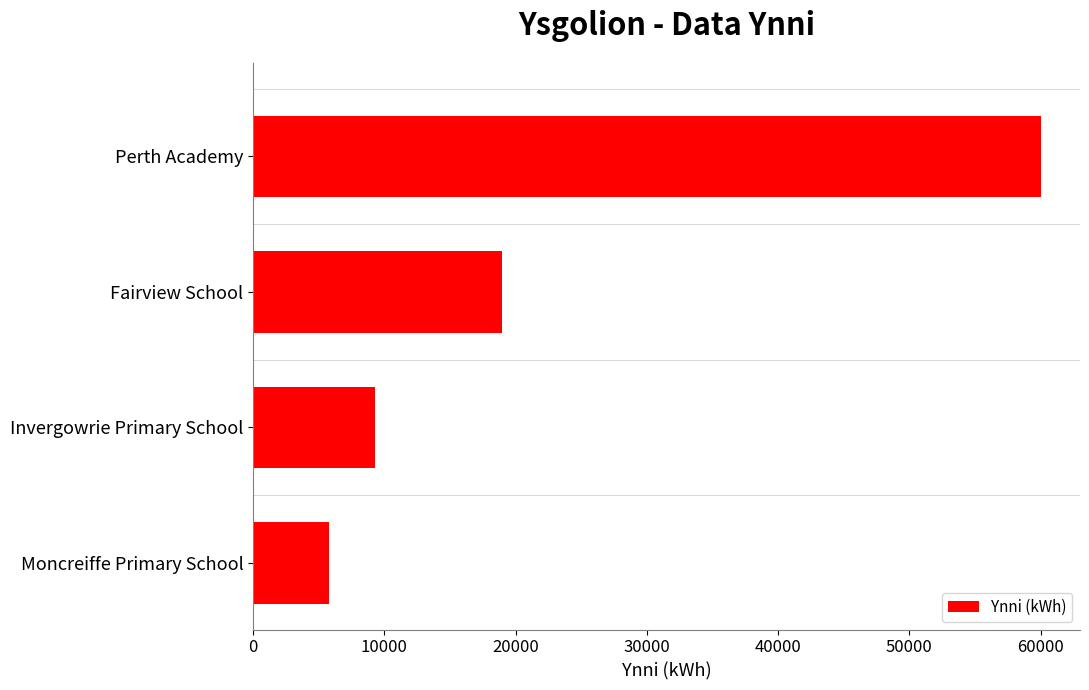

What is the difference between the maximum and minimum values?

54200